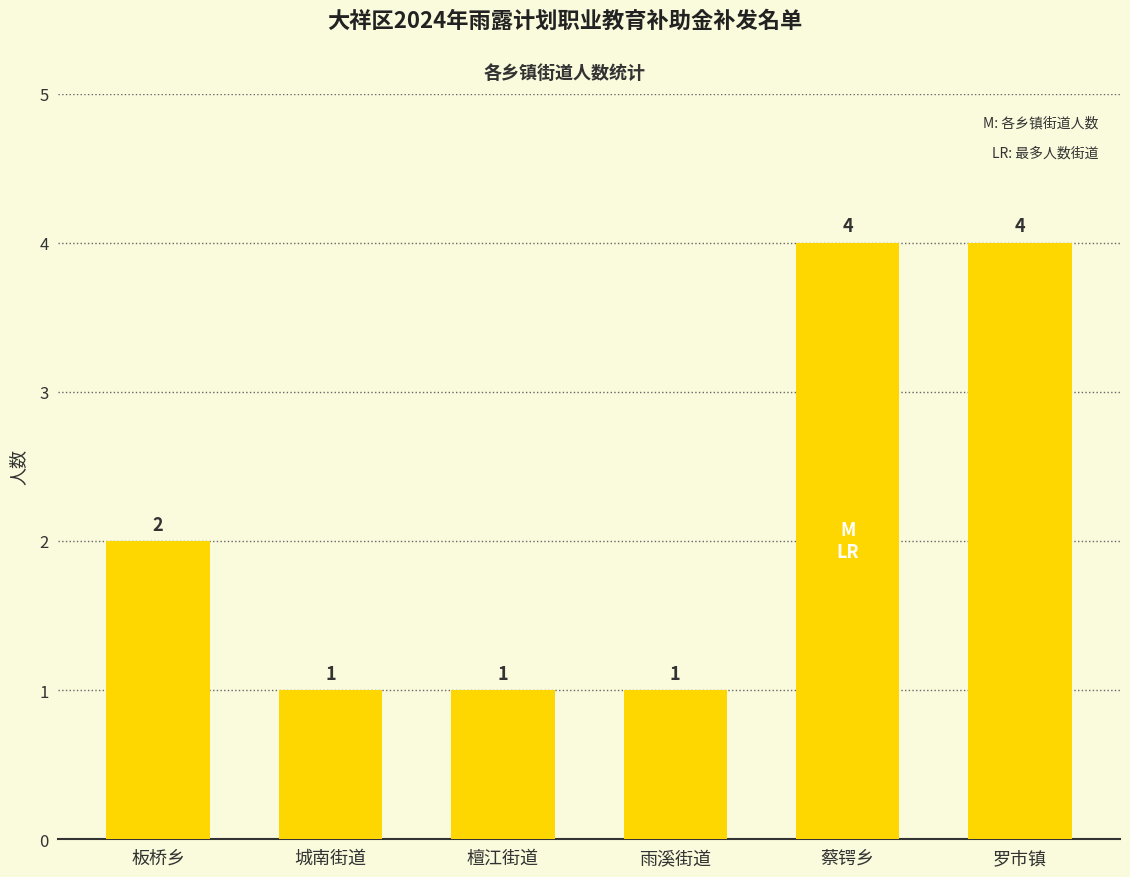

How many data points does each series have?

6